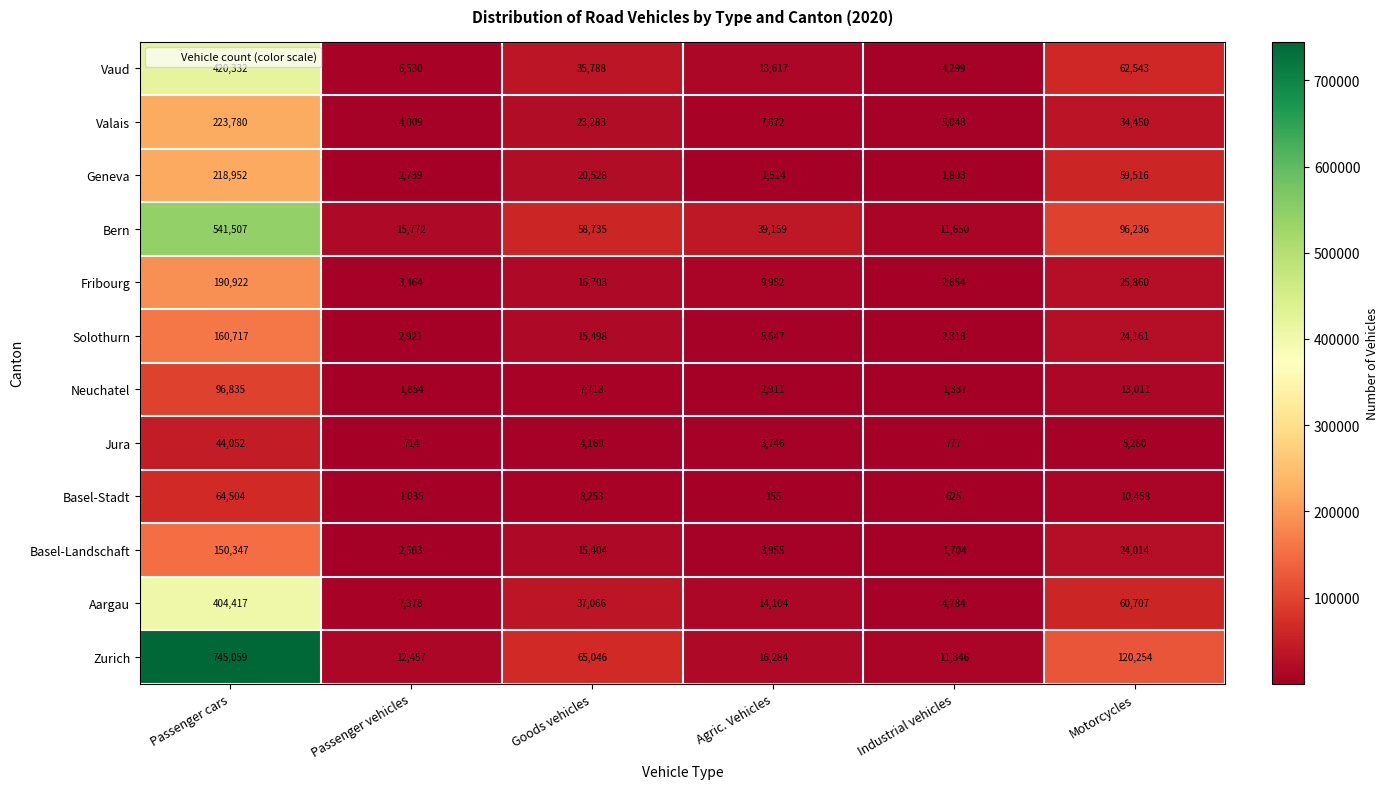

The Basel-Landschaft series shows 2155 at Agric. Vehicles. True or false?

False